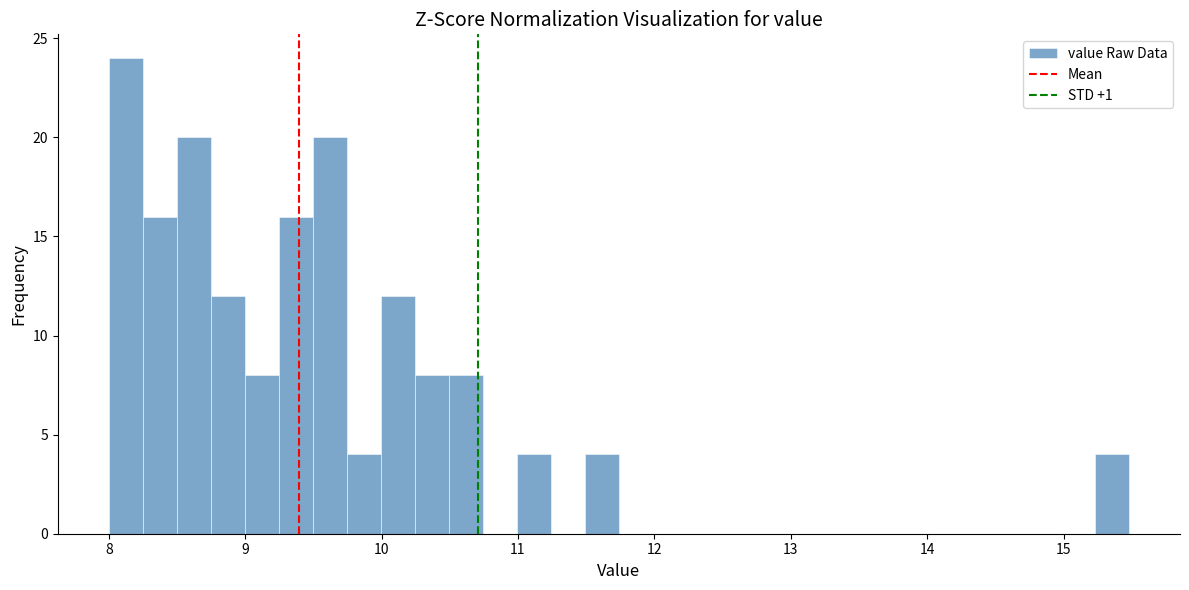

Read against the x-axis, roughly where is the centre of the tallest bar?

8.1